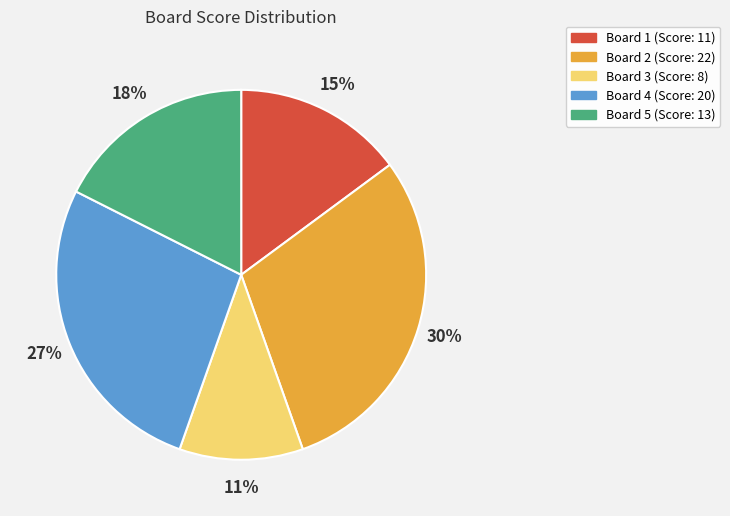

Does any single category account for the majority?

No